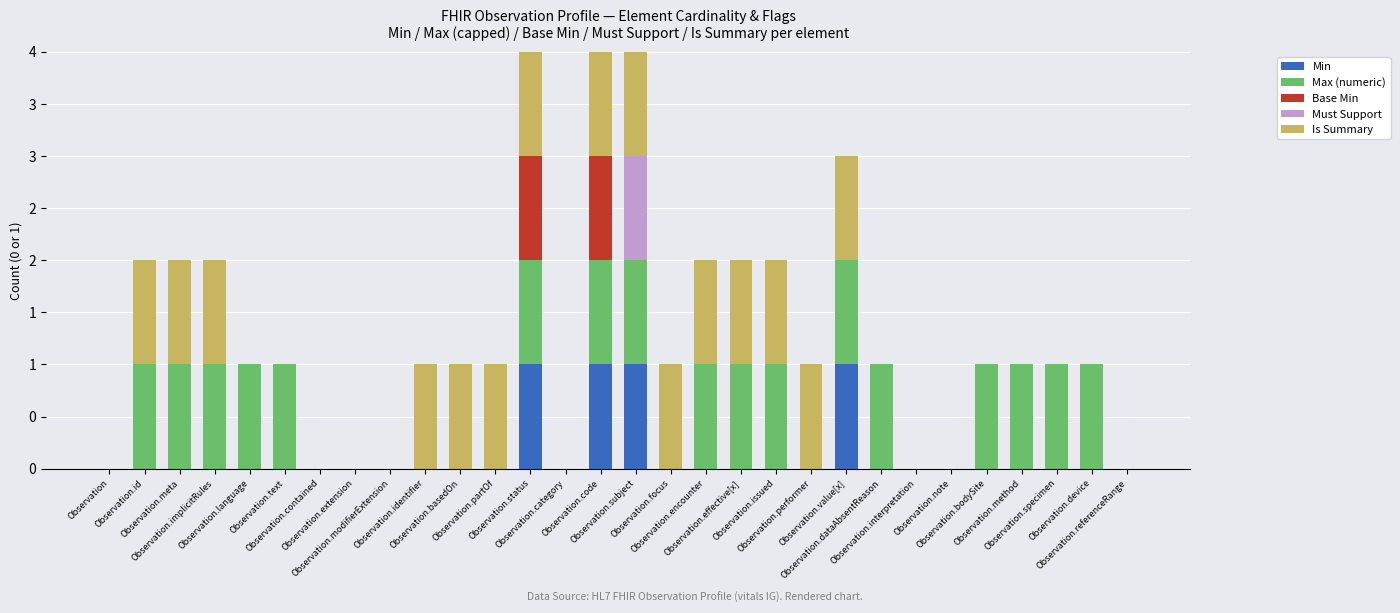

Is it true that Base Min equals 0 at Observation.basedOn?

False